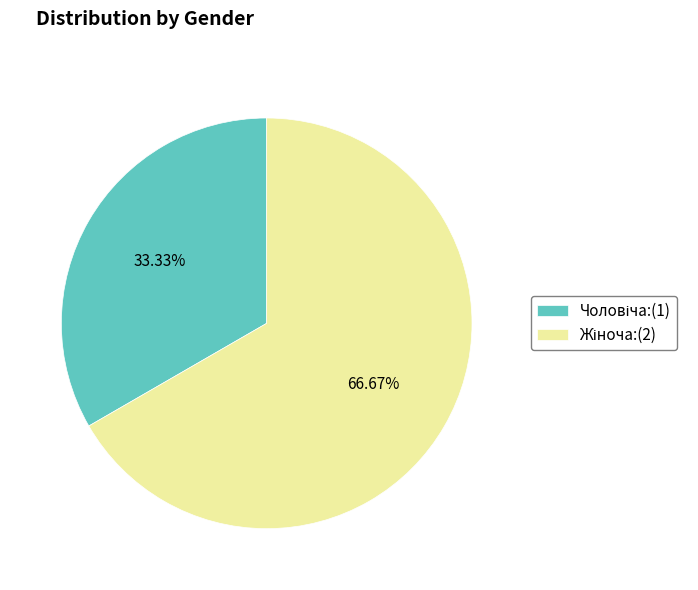

Is there any slice that represents more than half of the pie?

Yes